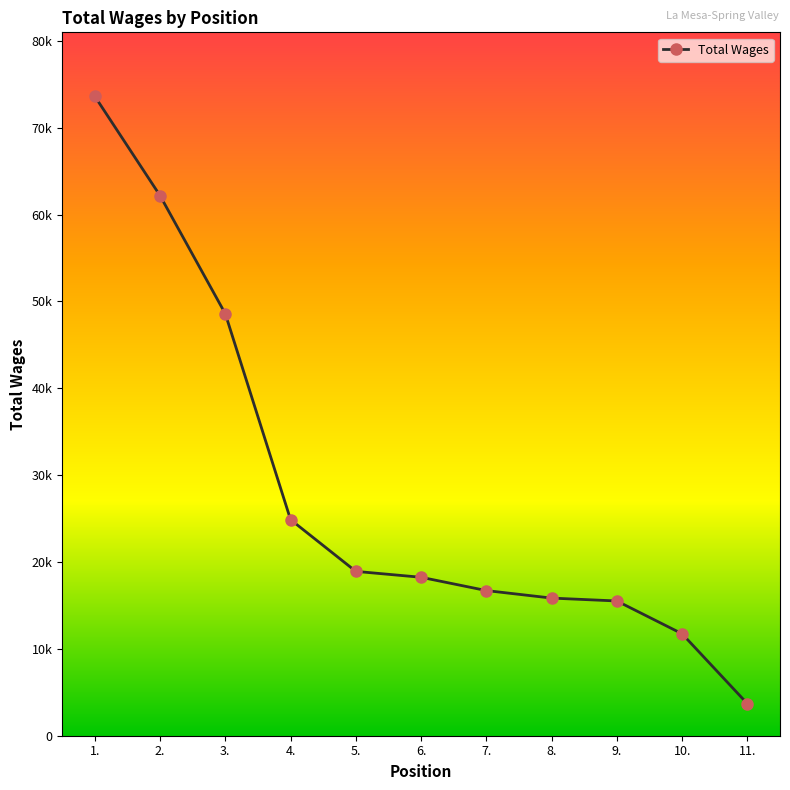

What is the difference between the maximum and minimum values?

69935